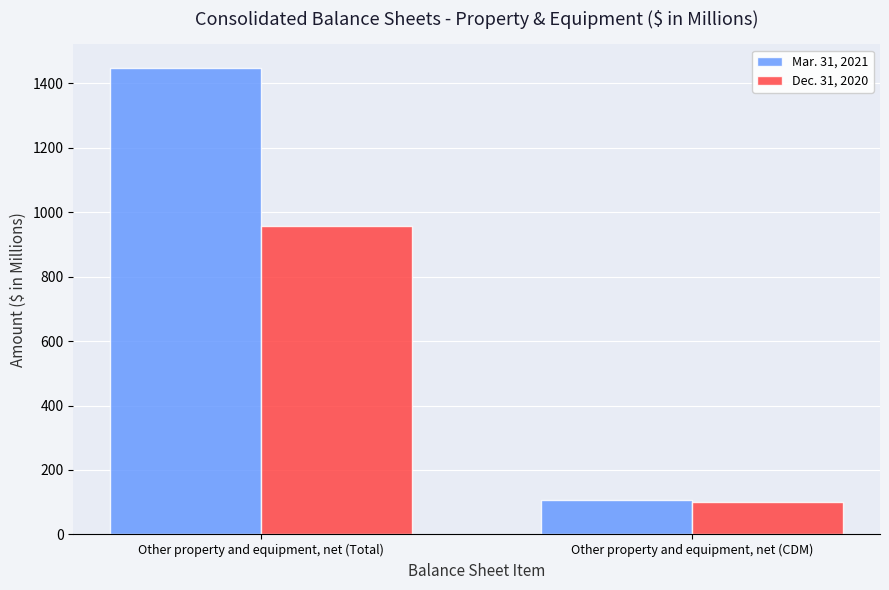

What is the average value of the Dec. 31, 2020 series?

530